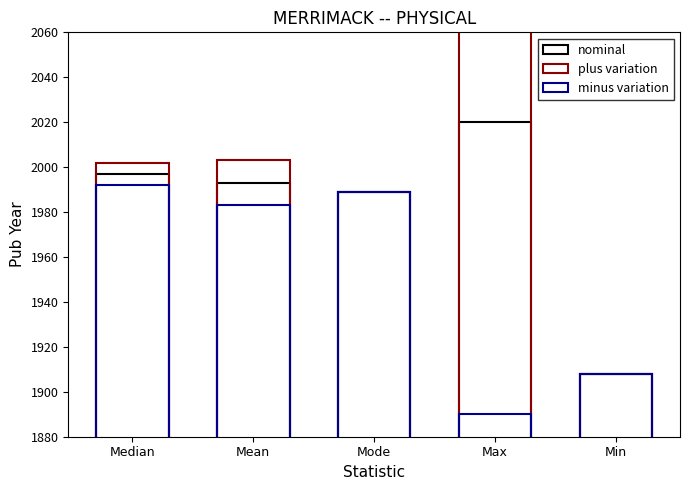

Which category has the highest value in the nominal series?

Max